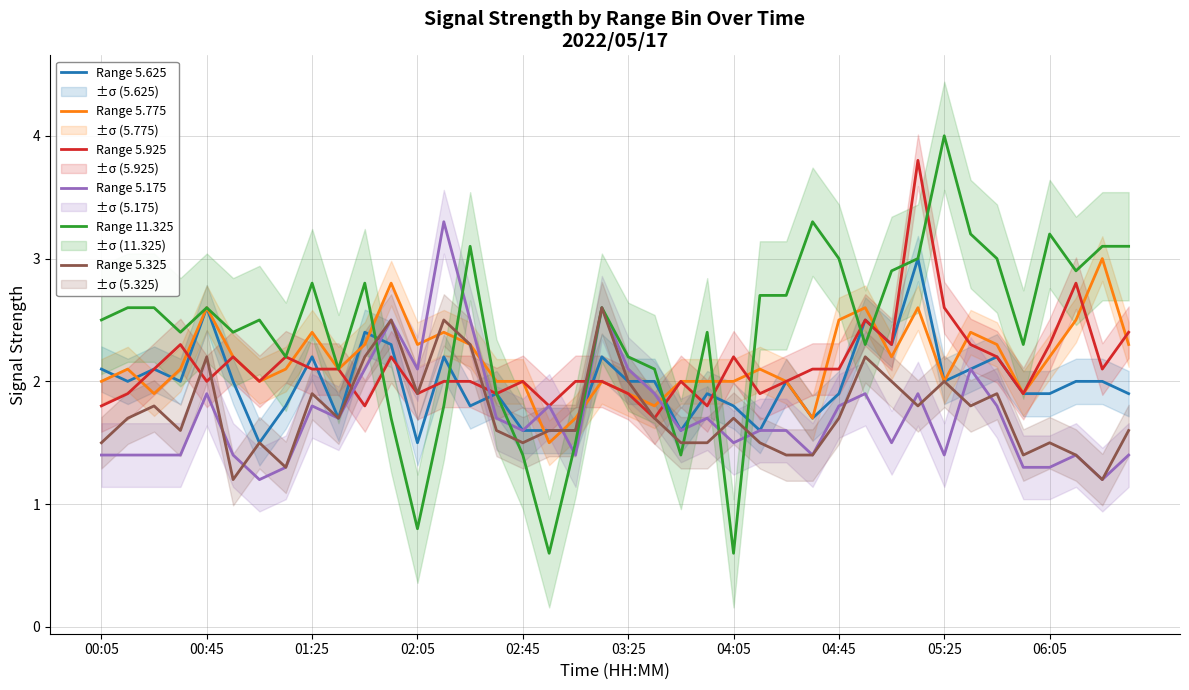

At how many categories does at least one series exceed 2?

35